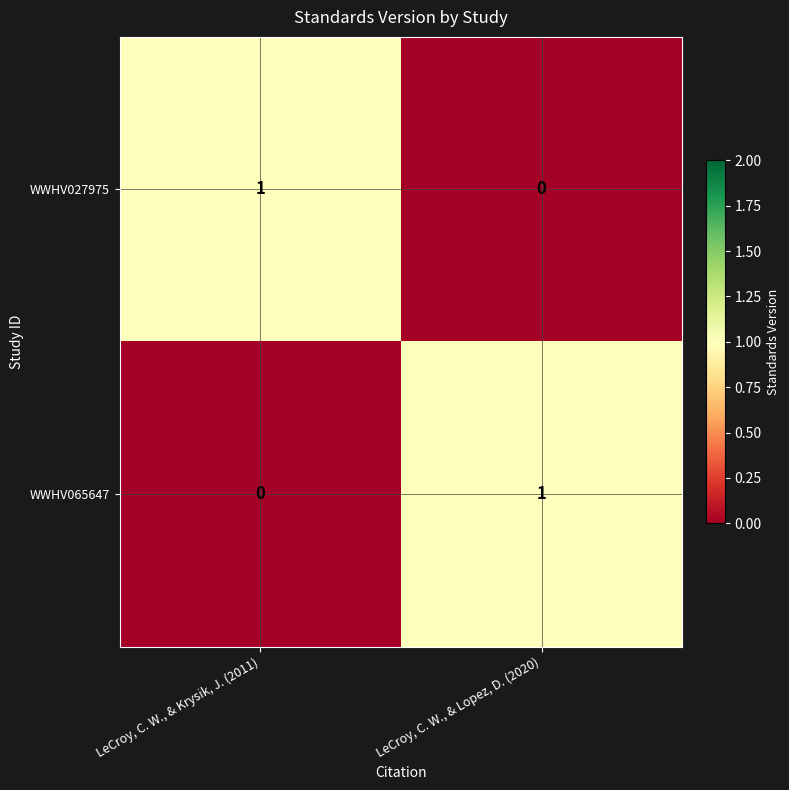

The value of WWHV065647 at LeCroy, C. W., & Krysik, J. (2011) is 0. True or false?

True